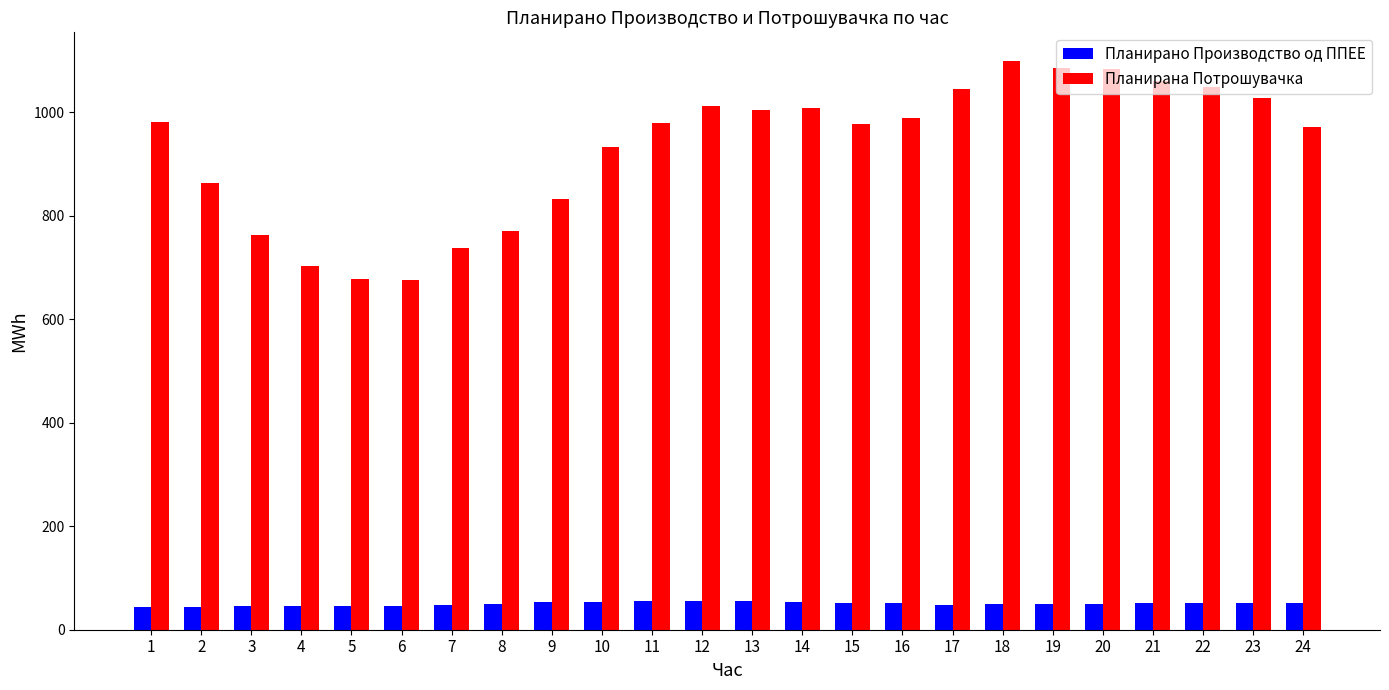

How many data points in Планирана Потрошувачка are above 981?

12